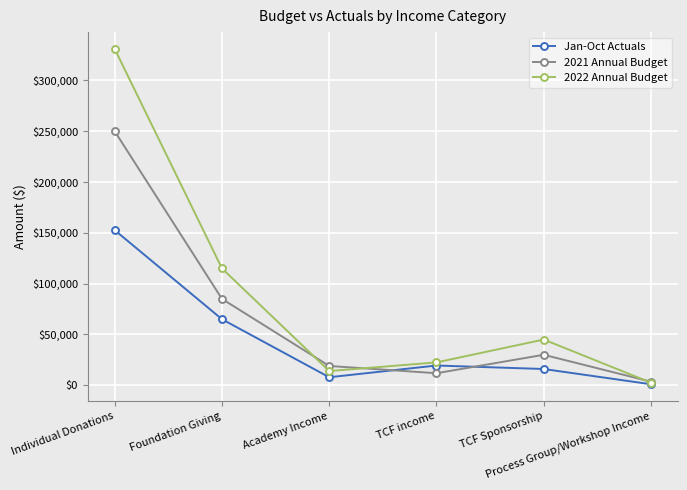

How many distinct data groups are displayed?

3